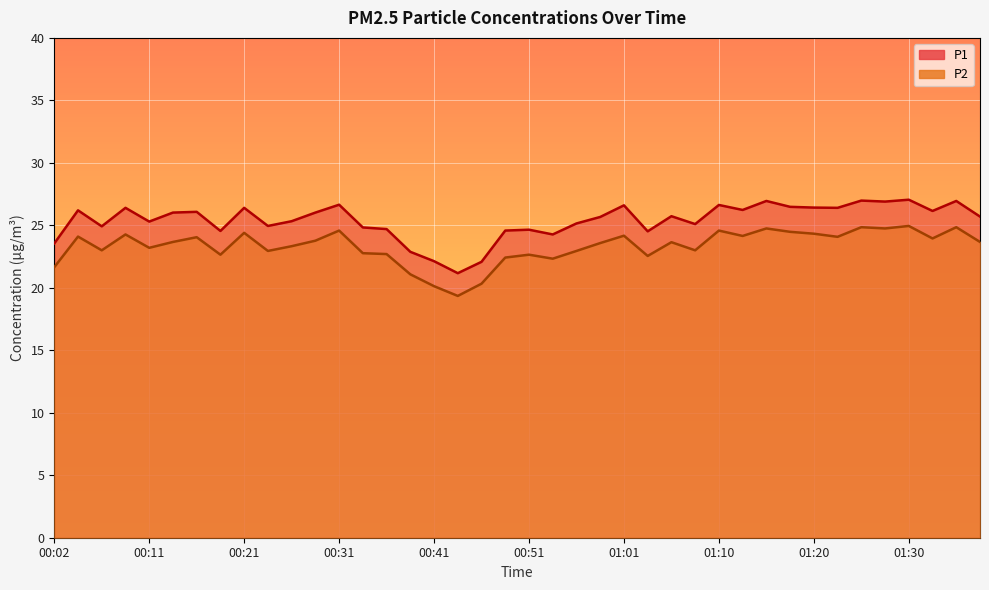

Reading right to left, transcribe all the data shown in this chart.

P1: 25.7	26.9	26.1	27.1	26.9	27.0	26.4	26.4	26.5	26.9	26.2	26.6	25.1	25.7	24.5	26.6	25.7	25.1	24.3	24.6	24.6	22.1	21.2	22.1	22.9	24.7	24.8	26.6	26.0	25.3	24.9	26.4	24.6	26.1	26.0	25.3	26.4	24.9	26.2	23.6
P2: 23.7	24.9	23.9	24.9	24.8	24.9	24.1	24.3	24.5	24.8	24.1	24.6	23.0	23.6	22.6	24.2	23.6	22.9	22.3	22.6	22.4	20.3	19.4	20.1	21.1	22.7	22.8	24.6	23.8	23.3	22.9	24.4	22.6	24.1	23.7	23.2	24.3	23.0	24.1	21.6